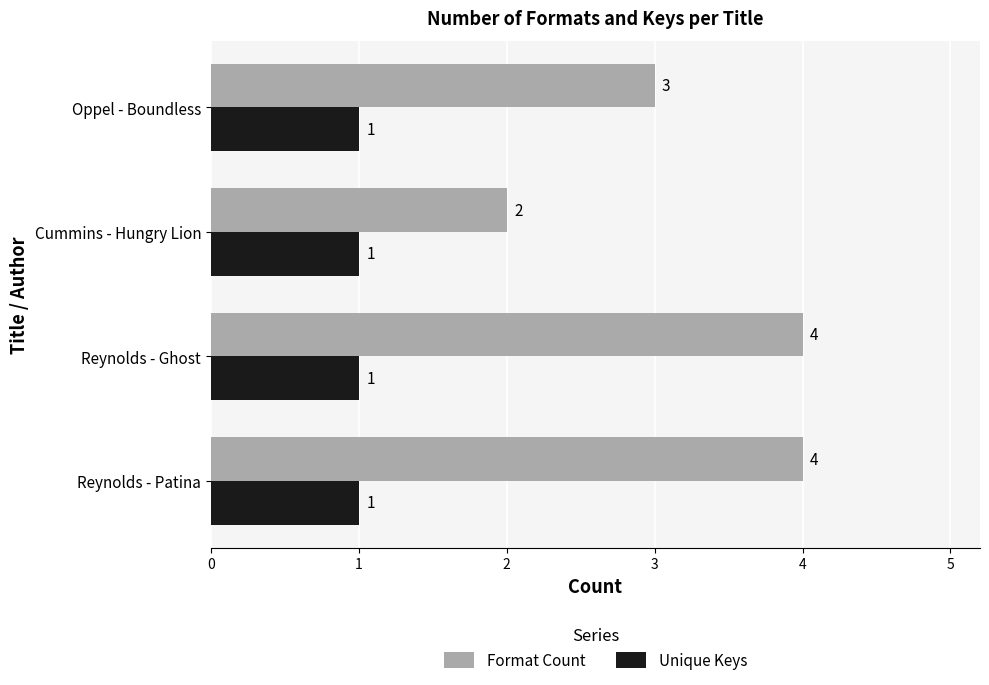

At Cummins - Hungry Lion, list the series in order from largest to smallest.

Format Count, Unique Keys